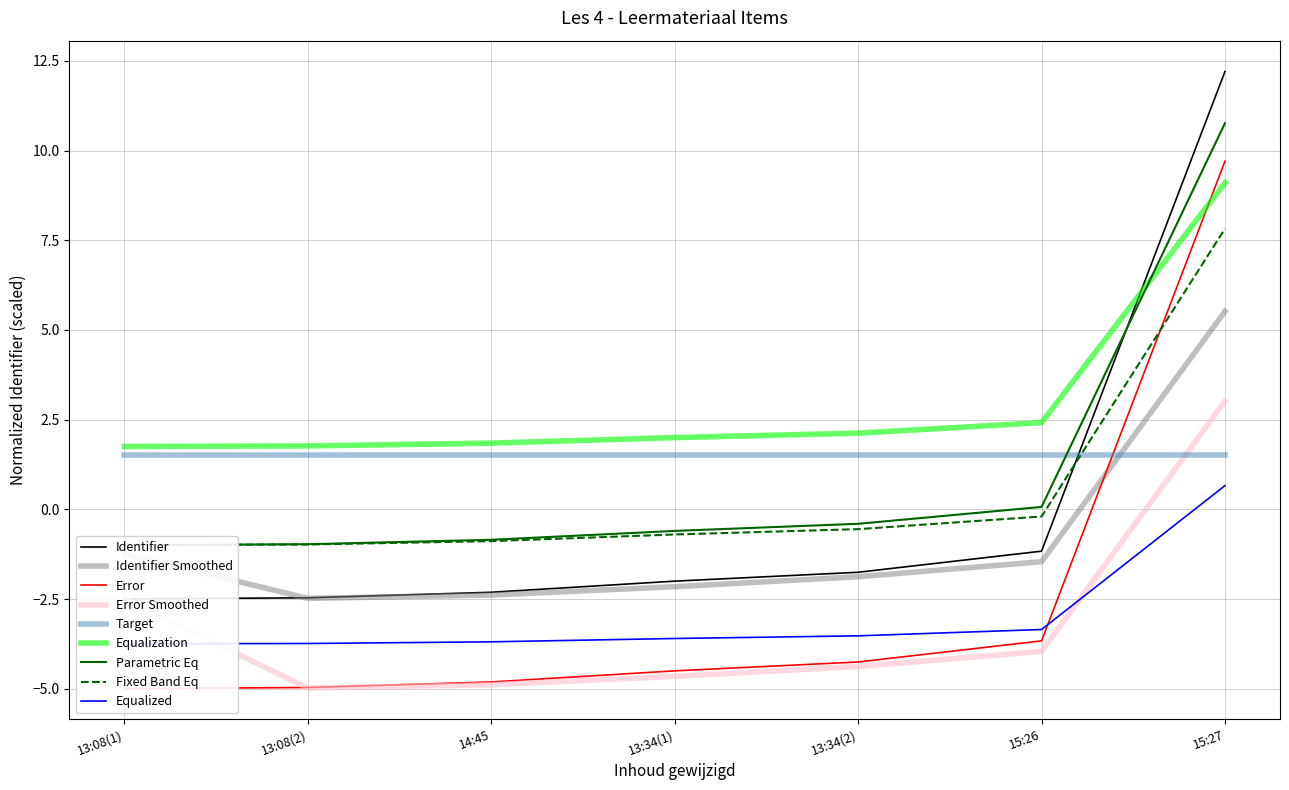

At how many categories does at least one series exceed 7?

1